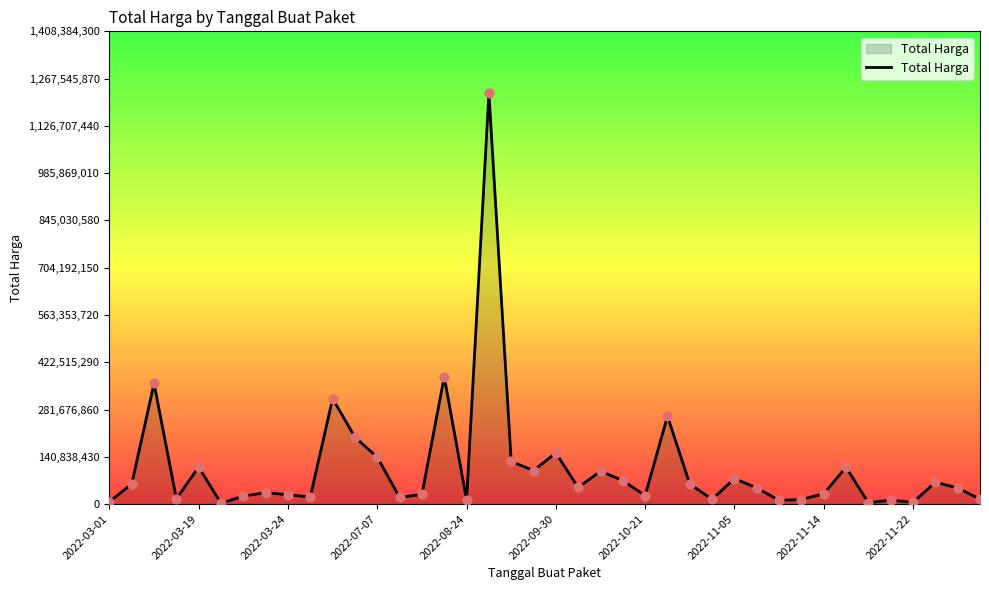

What is the difference between the maximum and minimum values?

1222286250